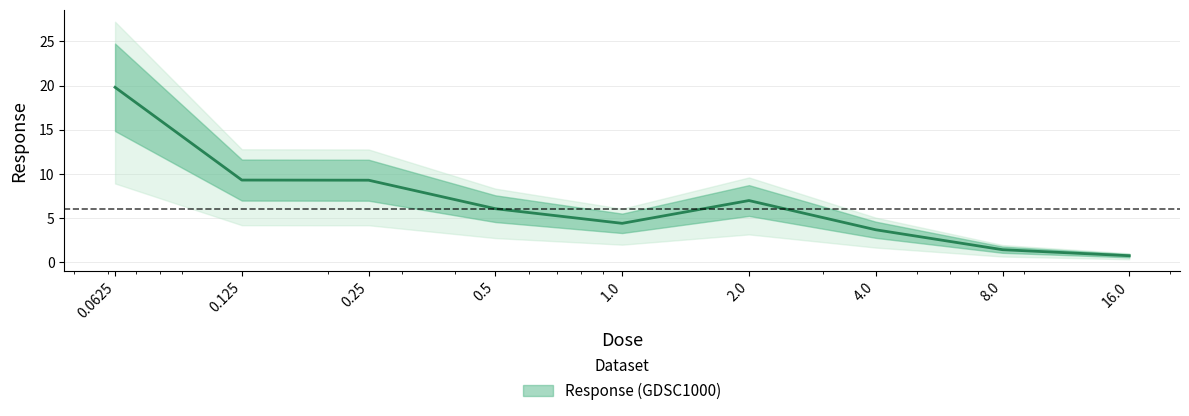

The value at 8.0 is 1.4. True or false?

True